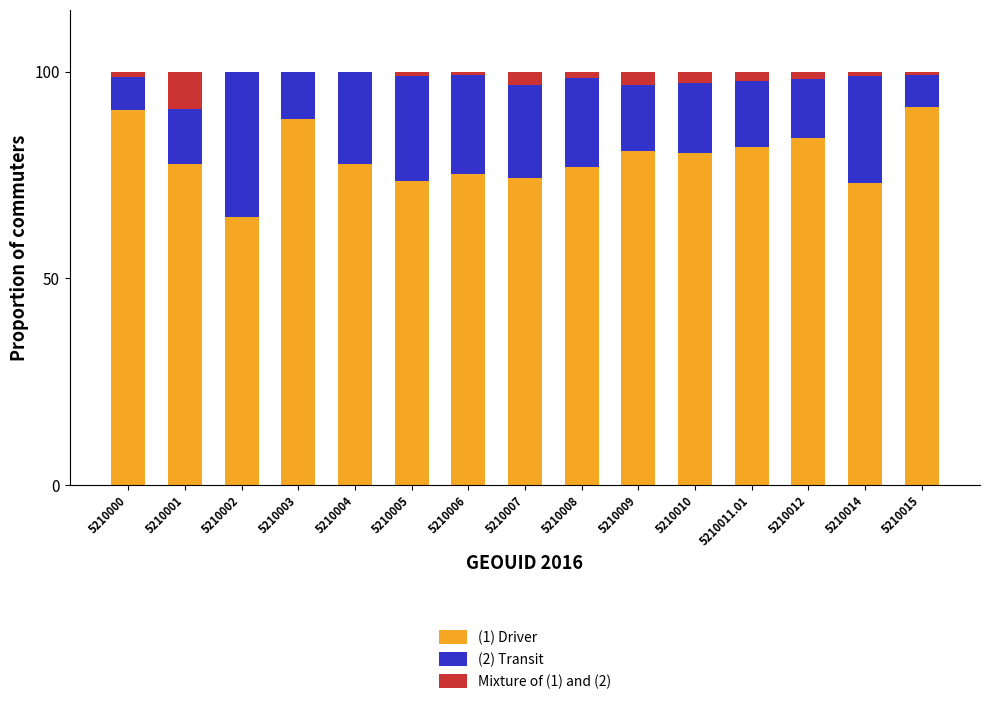

What is the total value across all series at 5210012?

100.0